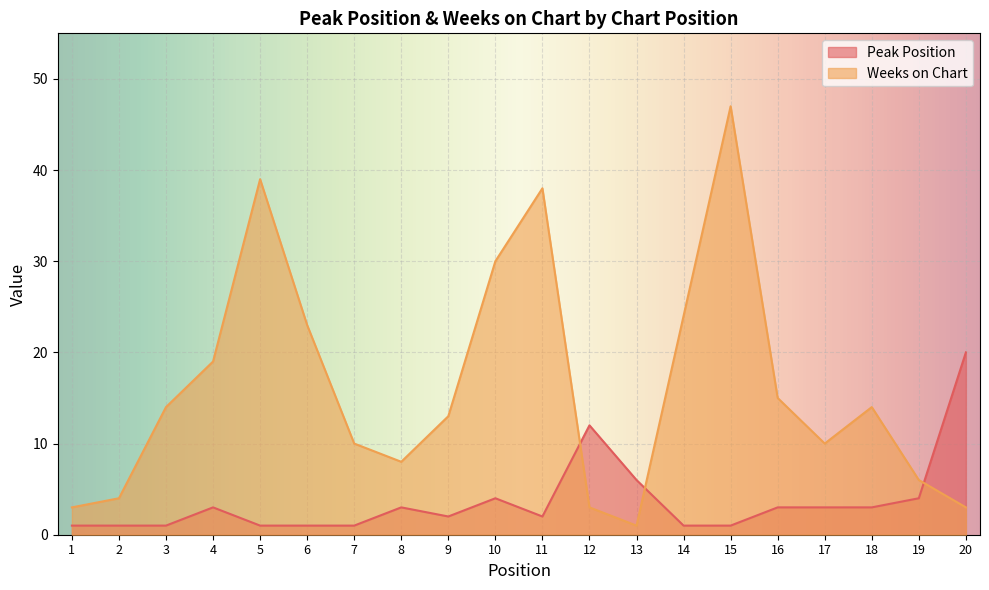

The value of Peak Position at 8 is 3. True or false?

True